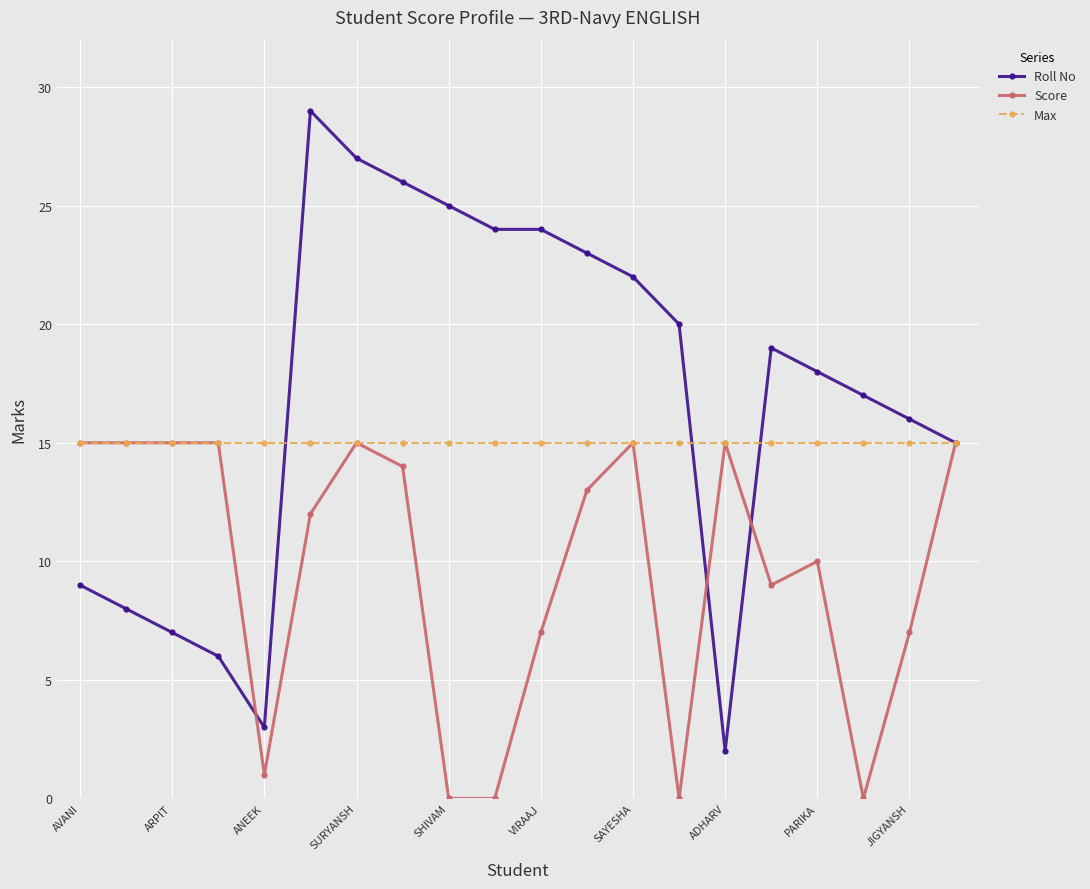

True or false: Score has more than 0 points higher than both neighbors.

True